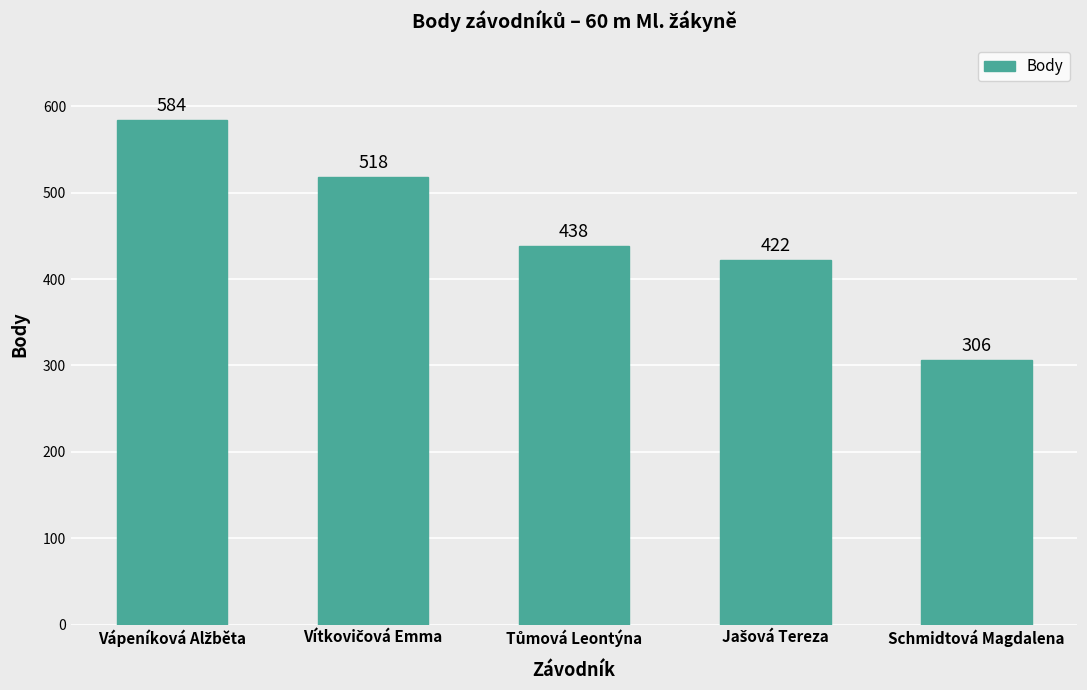

What is the difference between the maximum and minimum values?

278